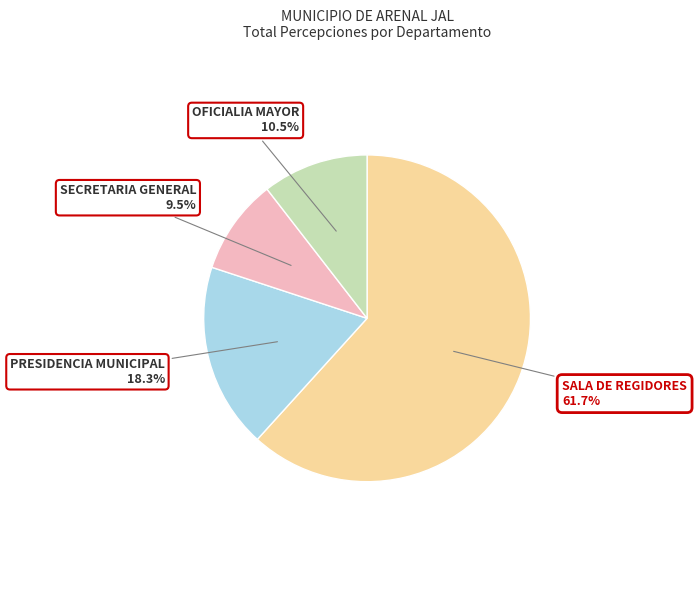

Is there a majority slice in this chart?

Yes